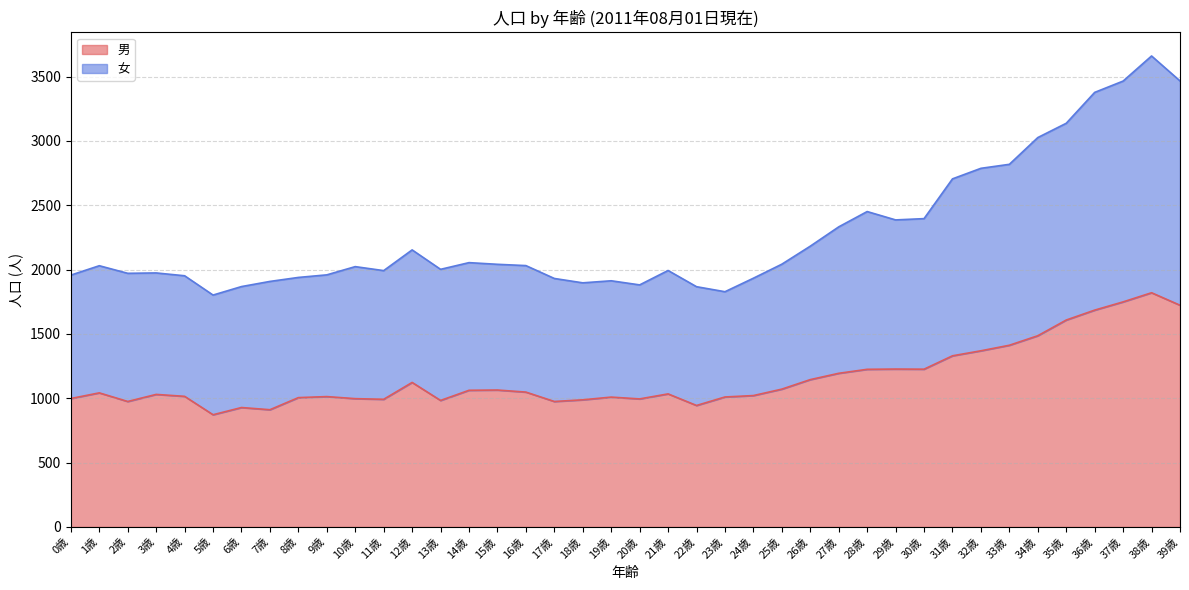

Rank the series by their maximum value, from highest to lowest.

女, 男